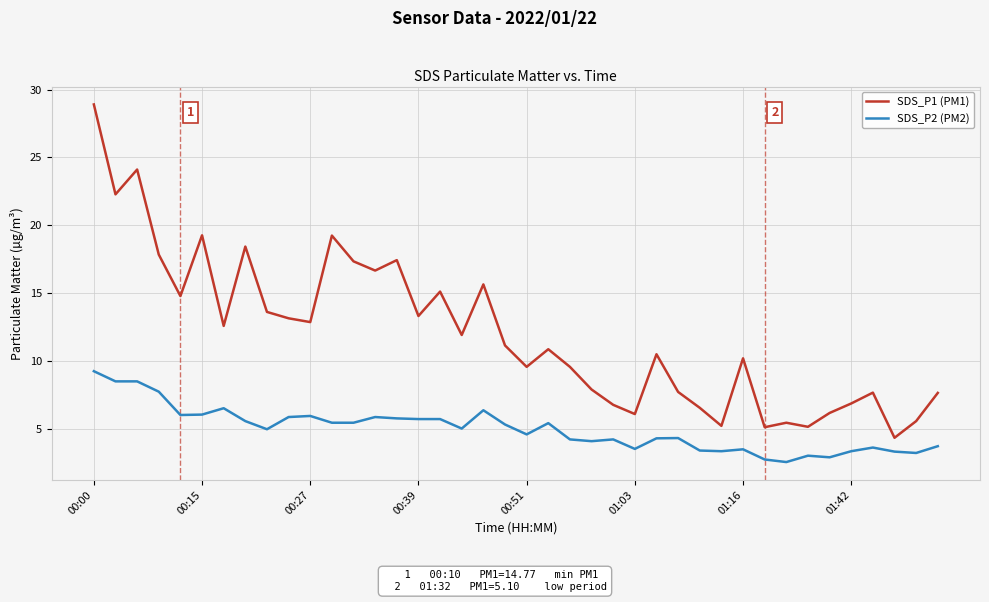

Which series has the largest range (max minus min)?

SDS_P1 (PM1)